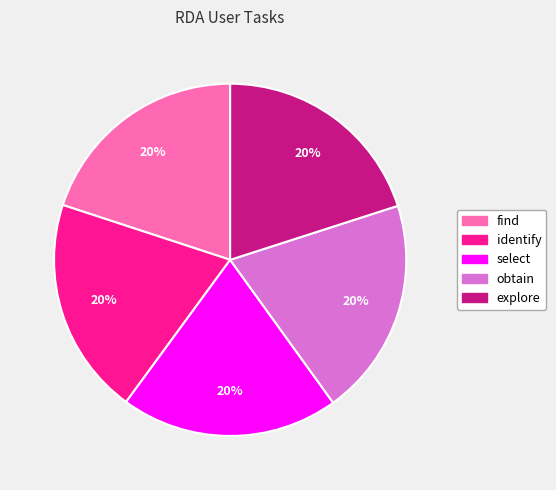

Combined, do find and obtain account for over 50%?

No